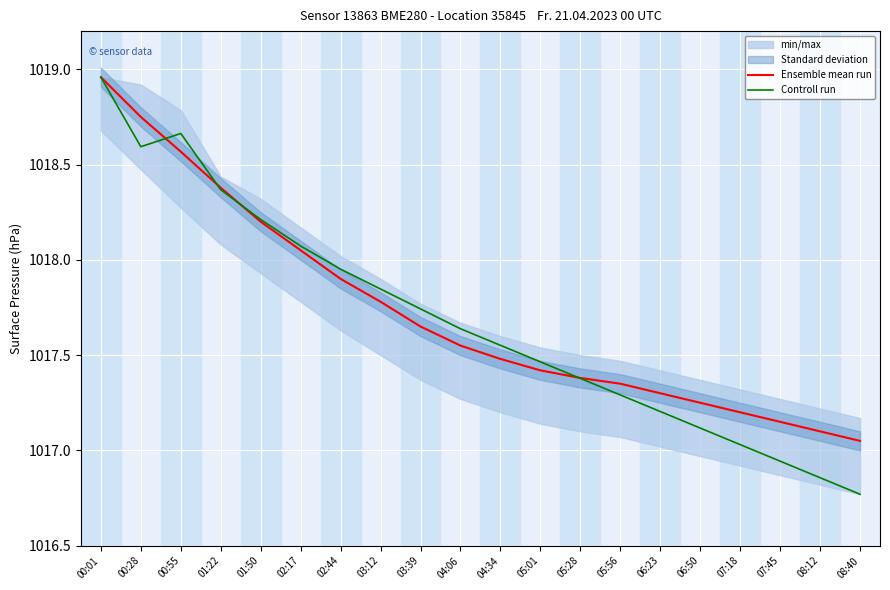

What is the smallest value displayed?

1016.8